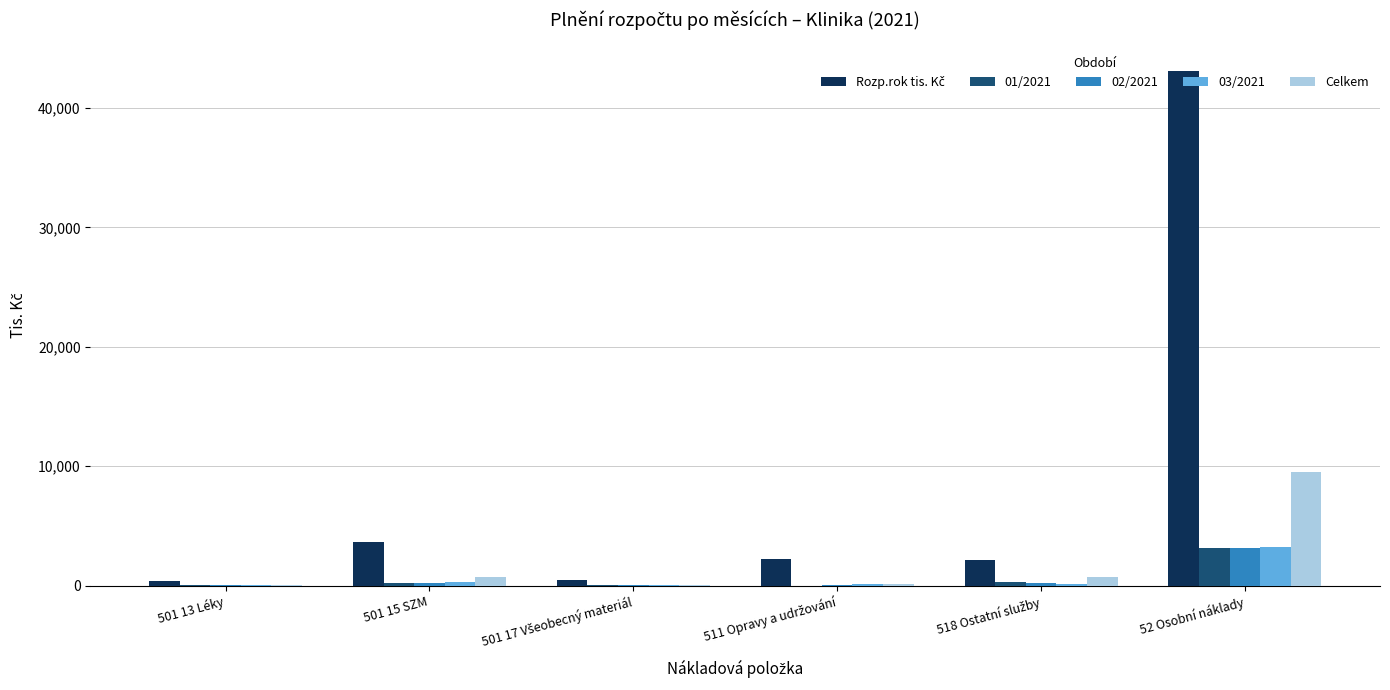

The Celkem series shows 96.4 at 501 13 Léky. True or false?

True